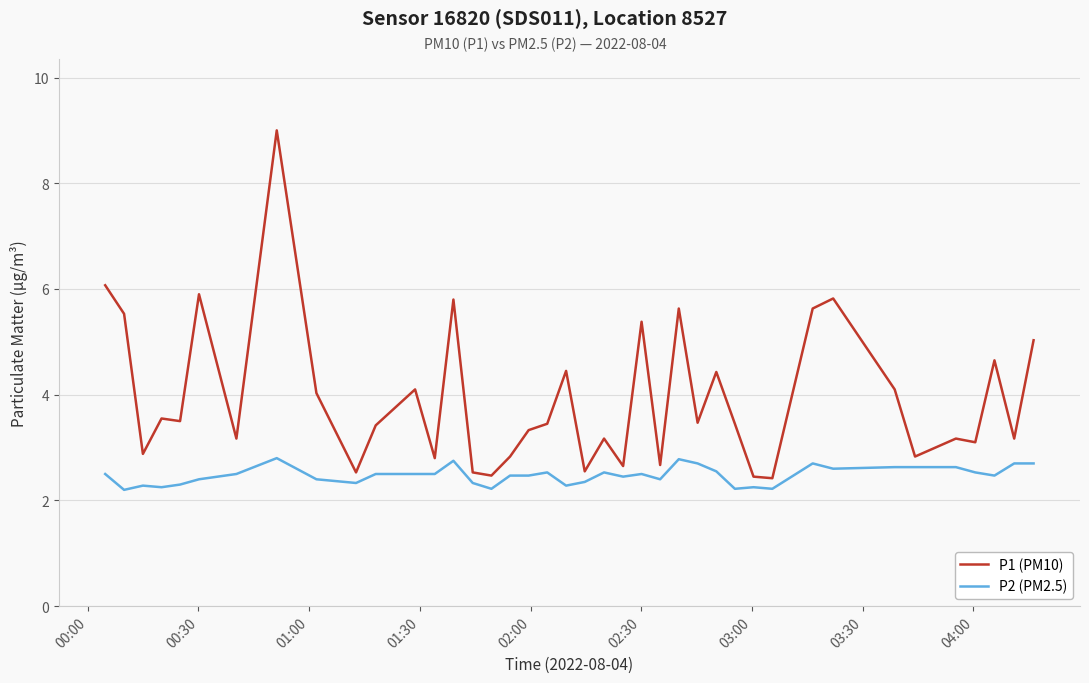

Which series has the widest spread of values?

P1 (PM10)